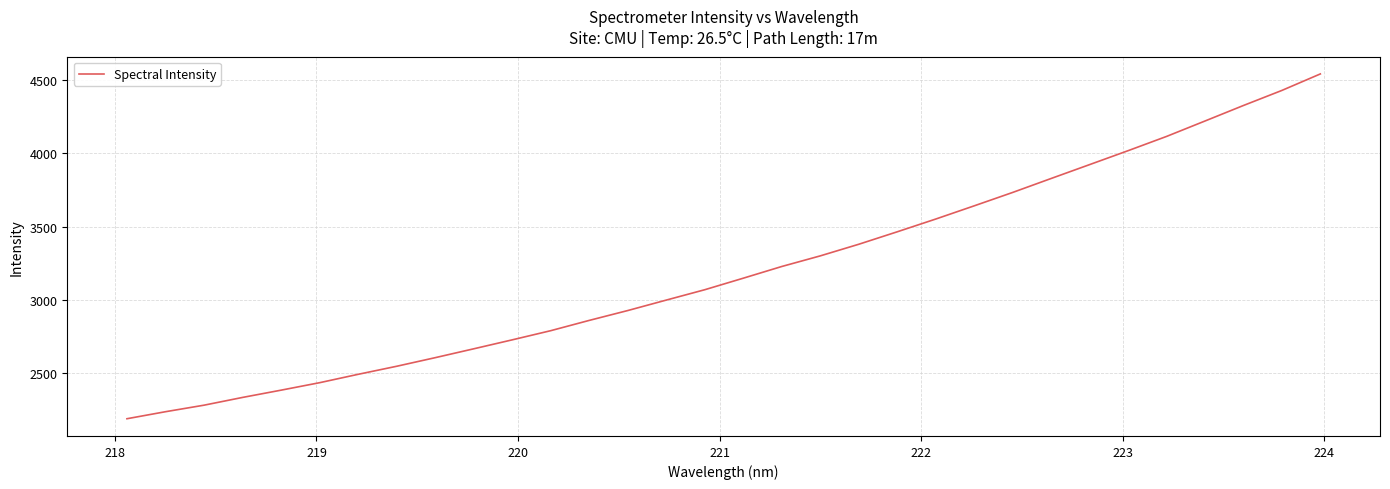

What is the difference between the maximum and minimum values?

2354.8